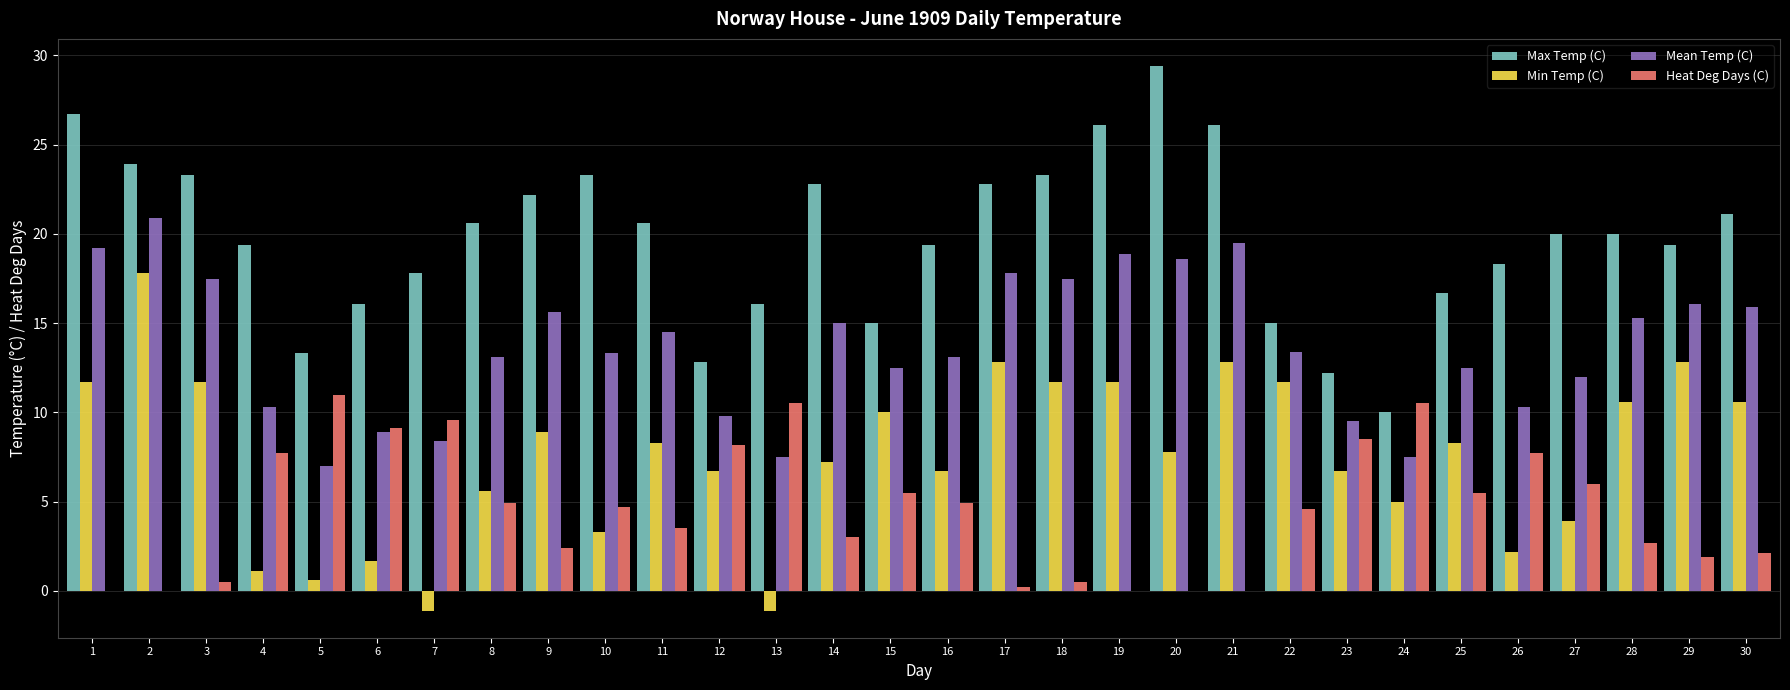

The value of Heat Deg Days (C) at 4 is 7.7. True or false?

True